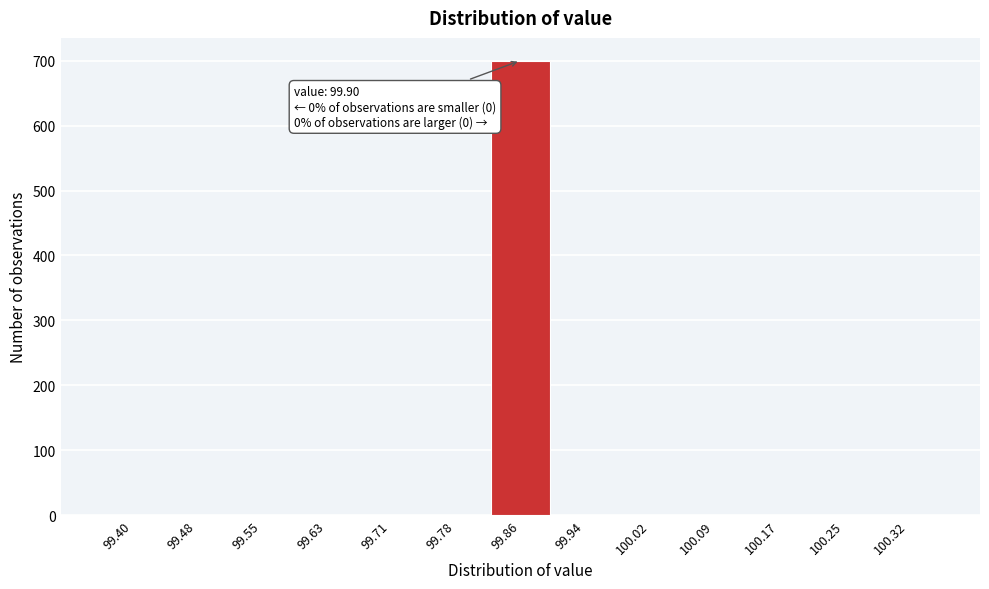

Reading left to right, transcribe all the data shown in this chart.

99.40=0	99.48=0	99.55=0	99.63=0	99.71=0	99.78=0	99.86=700	99.94=0	100.02=0	100.09=0	100.17=0	100.25=0	100.32=0